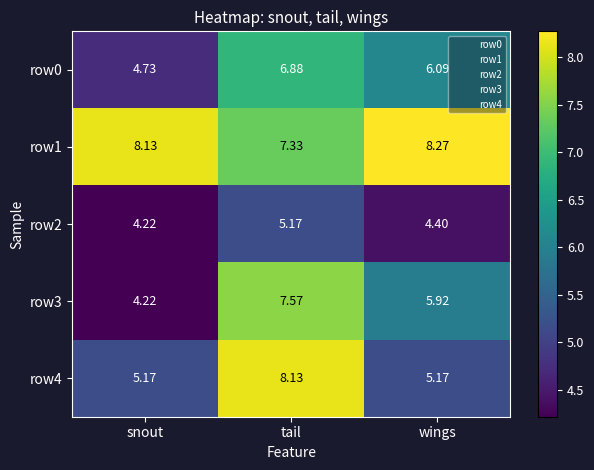

Which category has the lowest value across all series?

snout